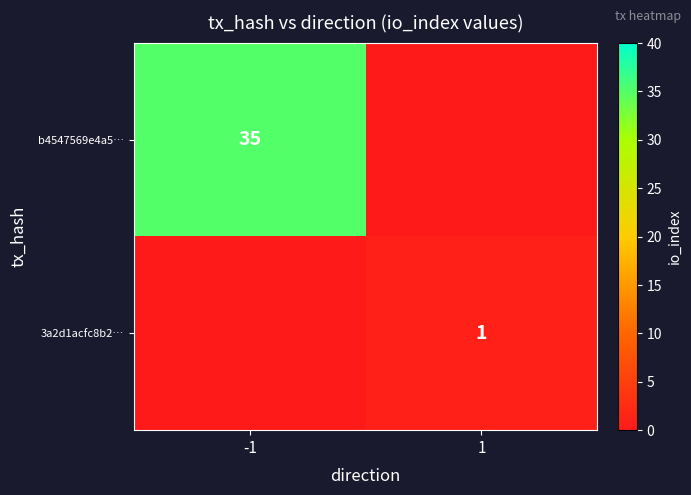

The b4547569e4a5… series shows 9 at -1. True or false?

False